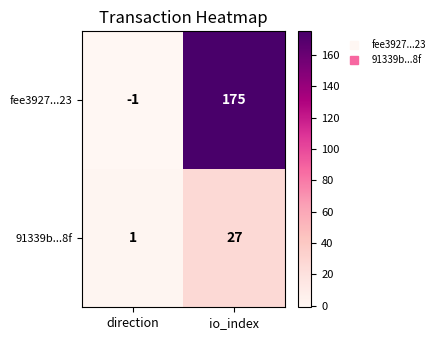

What is the difference between the highest and lowest values at direction?

2